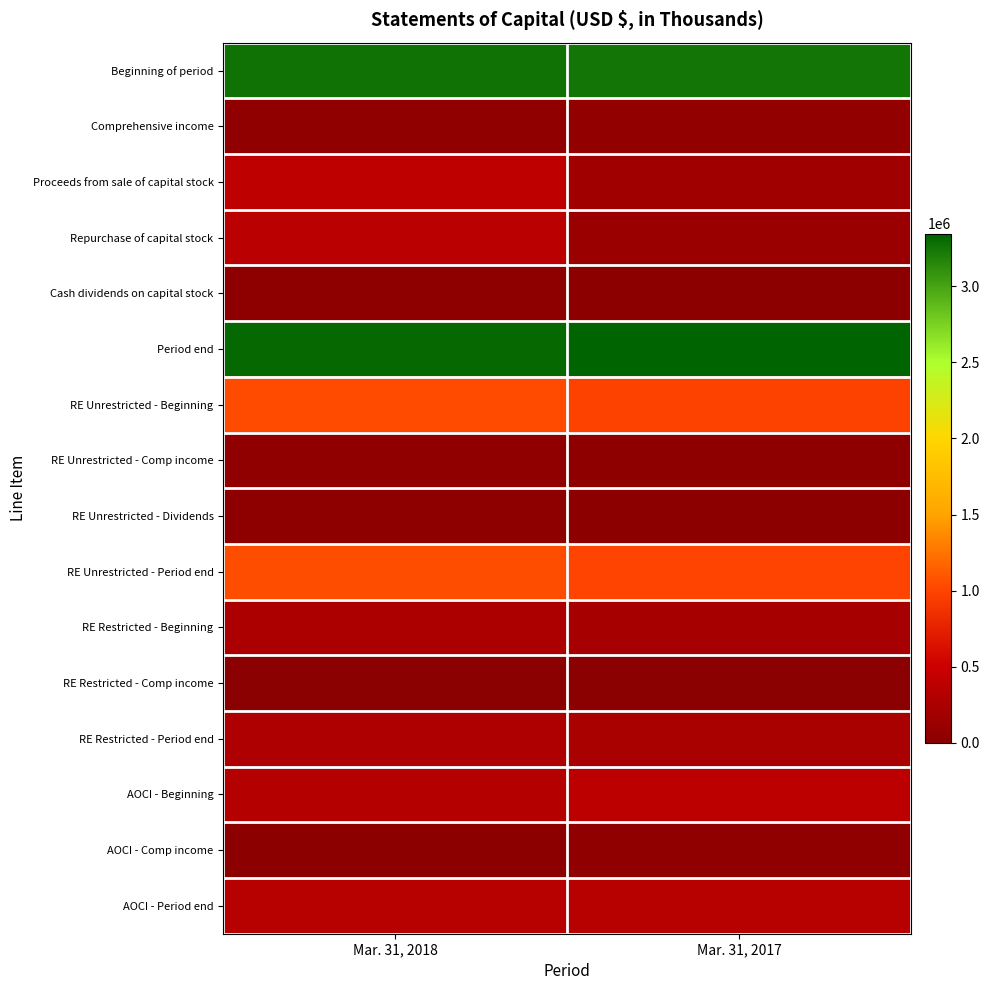

Rank the series by their maximum value, from lowest to highest.

RE Restricted - Comp income, Cash dividends on capital stock, RE Unrestricted - Dividends, AOCI - Comp income, RE Unrestricted - Comp income, Comprehensive income, RE Restricted - Beginning, RE Restricted - Period end, AOCI - Period end, Repurchase of capital stock, AOCI - Beginning, Proceeds from sale of capital stock, RE Unrestricted - Beginning, RE Unrestricted - Period end, Beginning of period, Period end